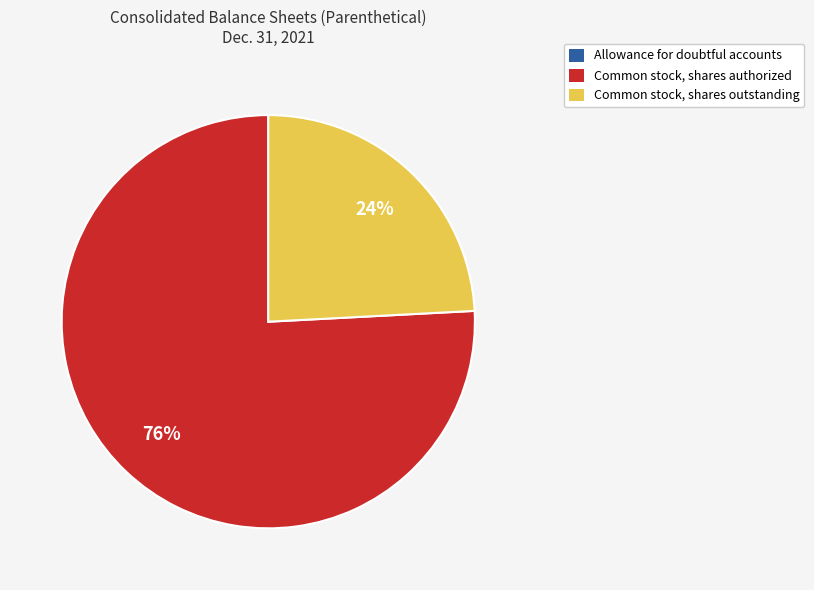

Which has a higher value, Common stock, shares authorized or Common stock, shares outstanding?

Common stock, shares authorized